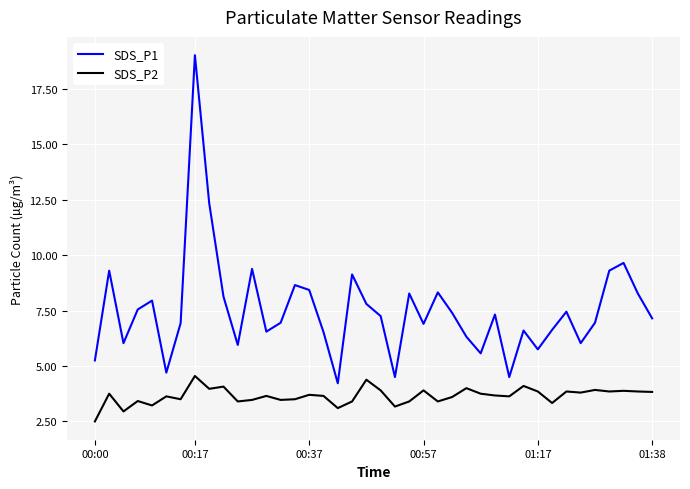

Which series has the widest spread of values?

SDS_P1